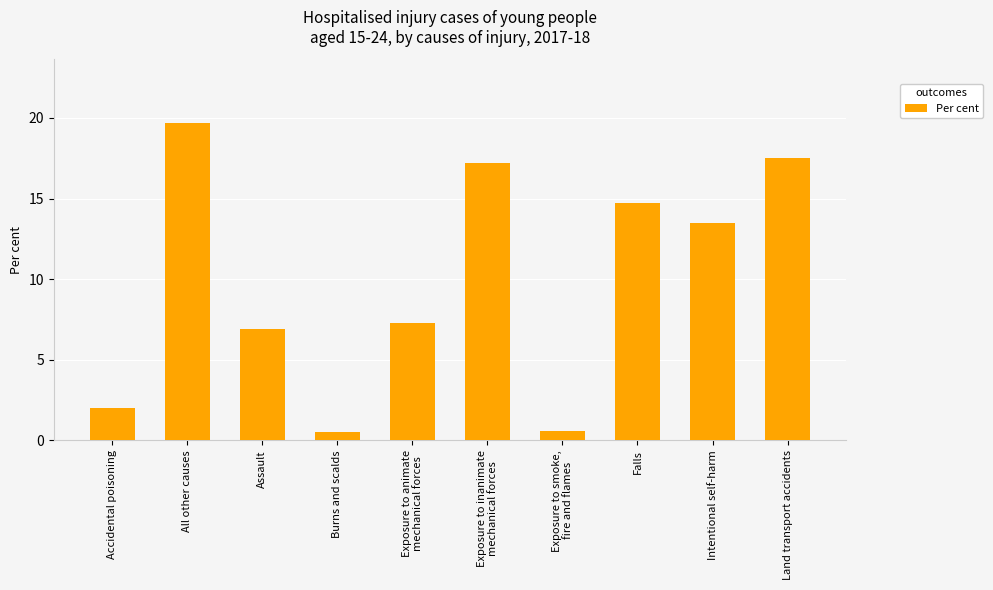

How many values exceed 13?

5